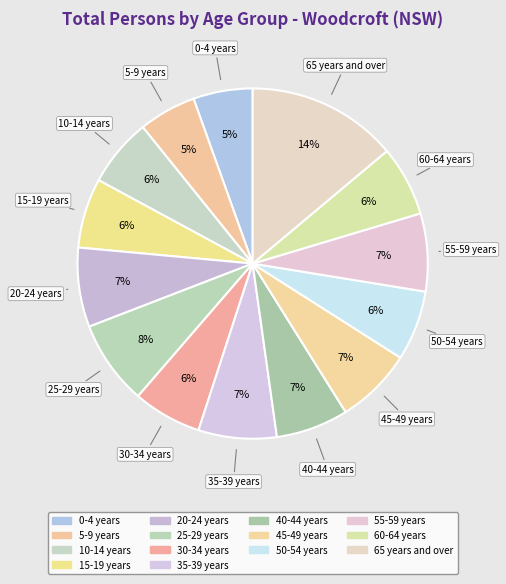

To the nearest percent, what portion does 55-59 years represent?

7%